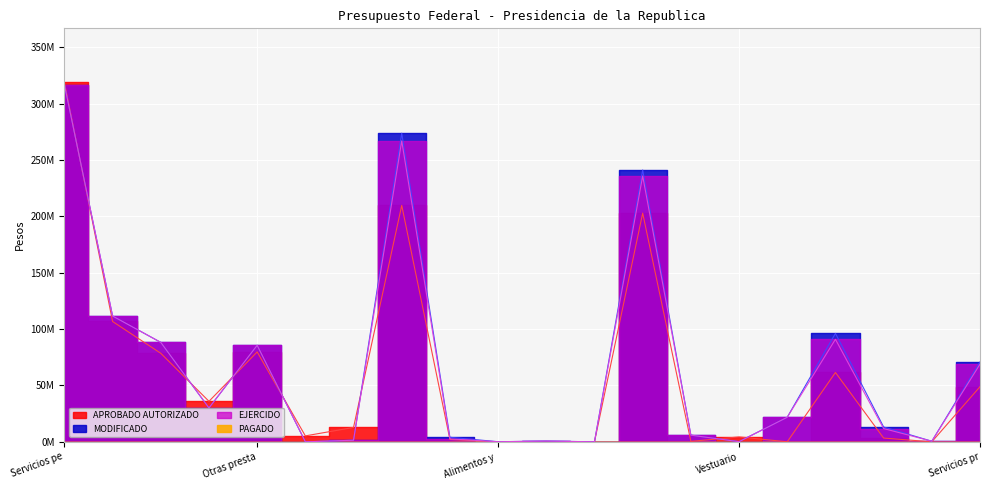

Which series has the widest spread of values?

APROBADO AUTORIZADO